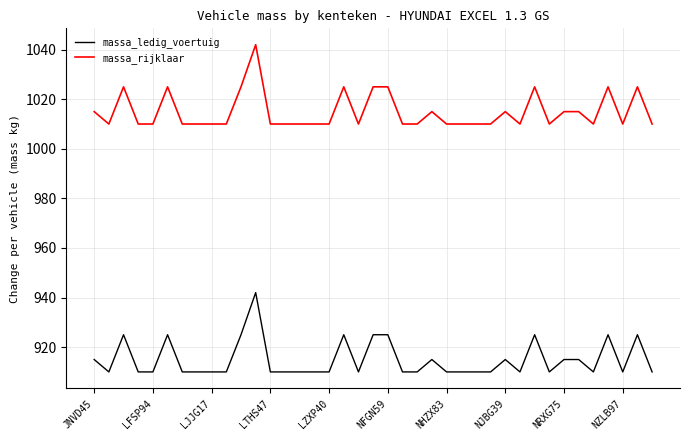

Rank the series by their average value, from highest to lowest.

massa_rijklaar, massa_ledig_voertuig